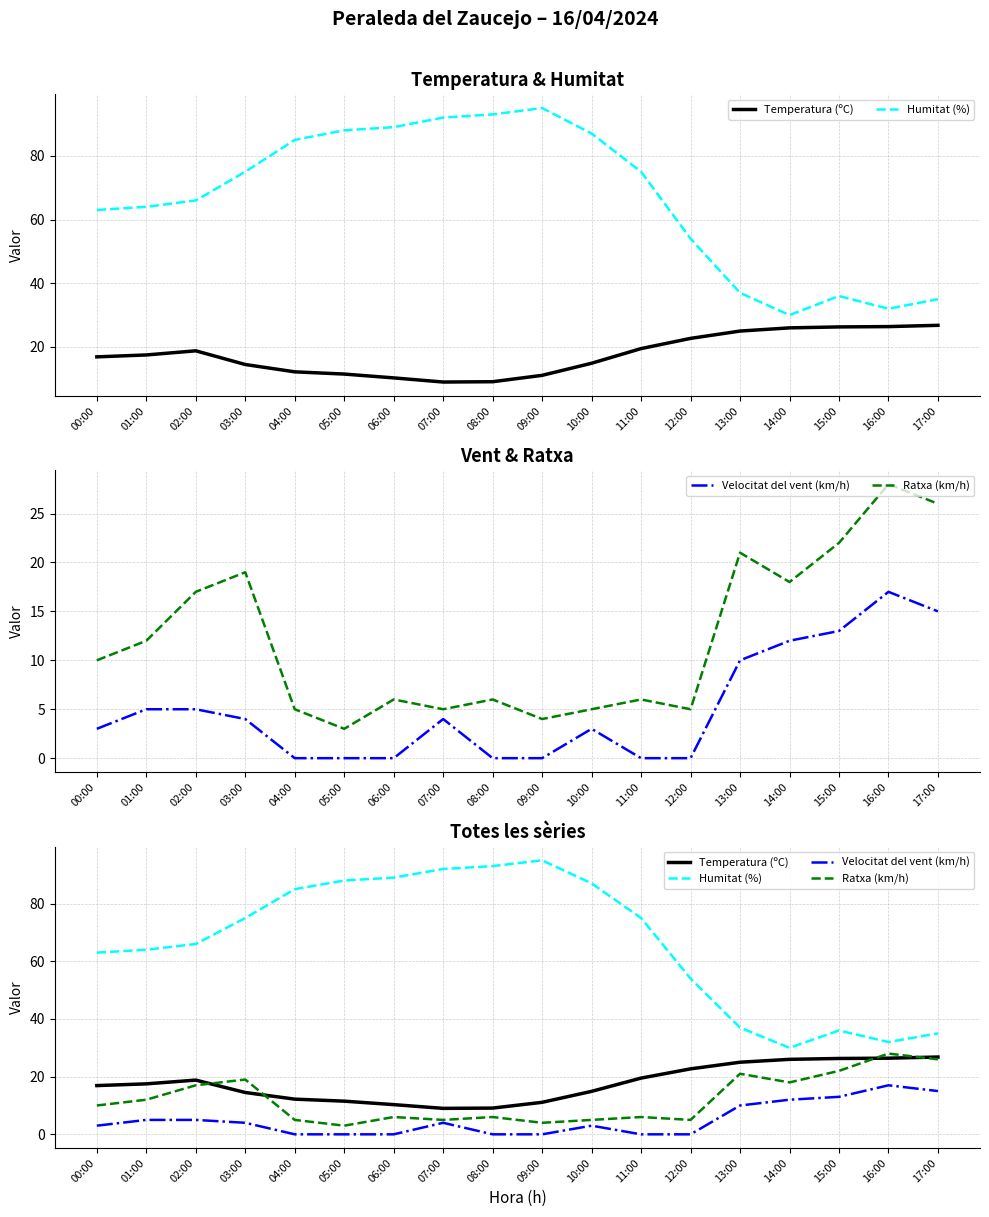

Where is Ratxa (km/h) nearest to the value 15?

02:00